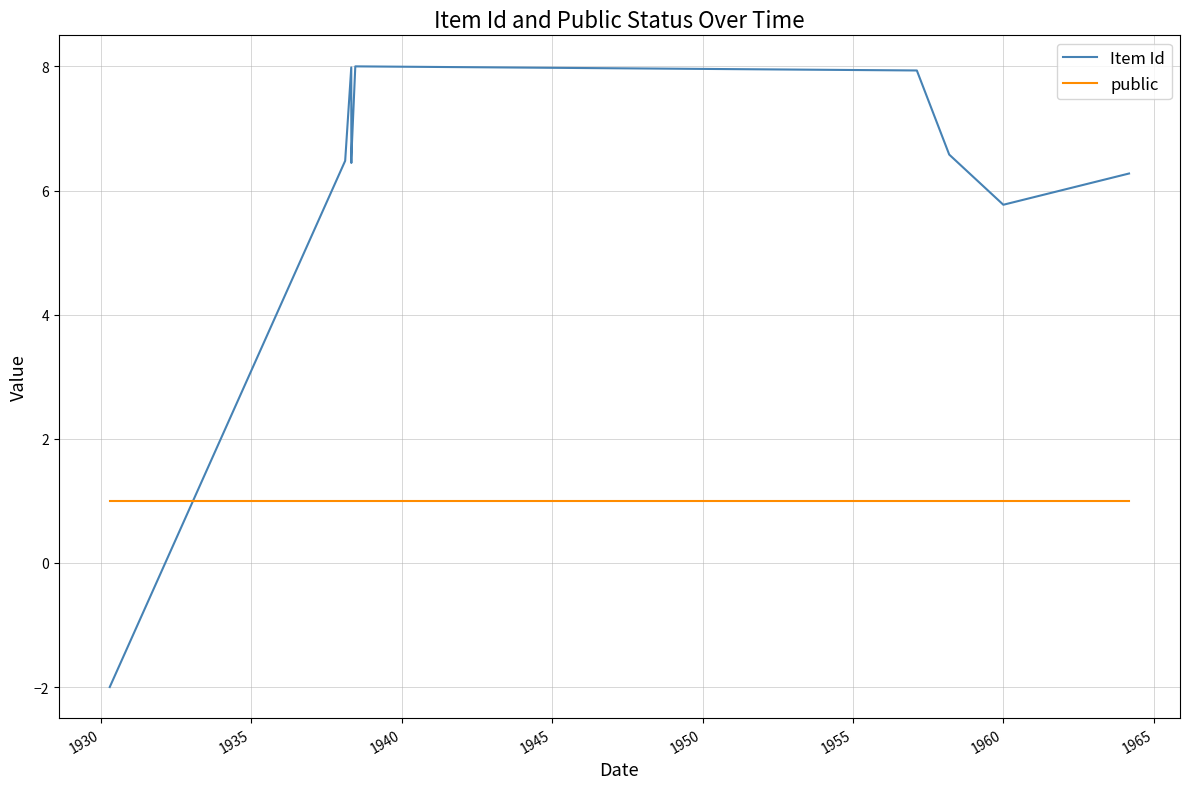

Is this an area chart (filled region under the line)?

No